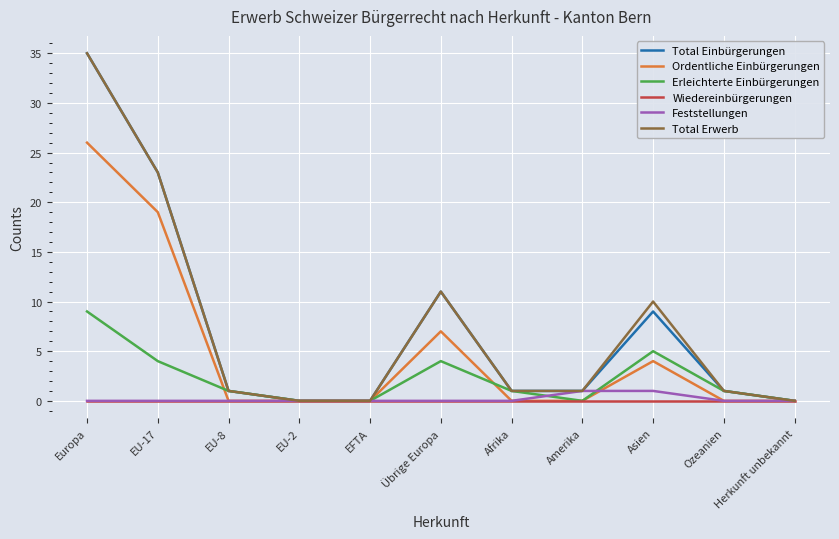

Read the Erleichterte Einbürgerungen value at Asien.

5